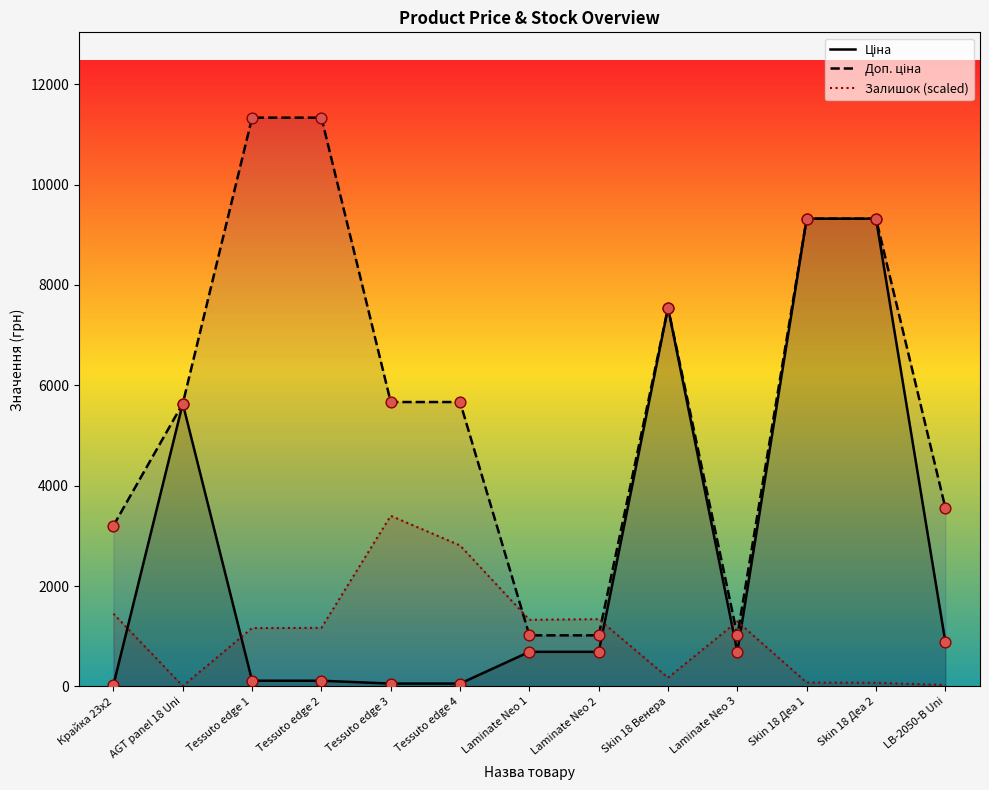

Is the value of Ціна at Крайка 23x2 greater than the value of Залишок (scaled) at Skin 18 Деа 1?

No